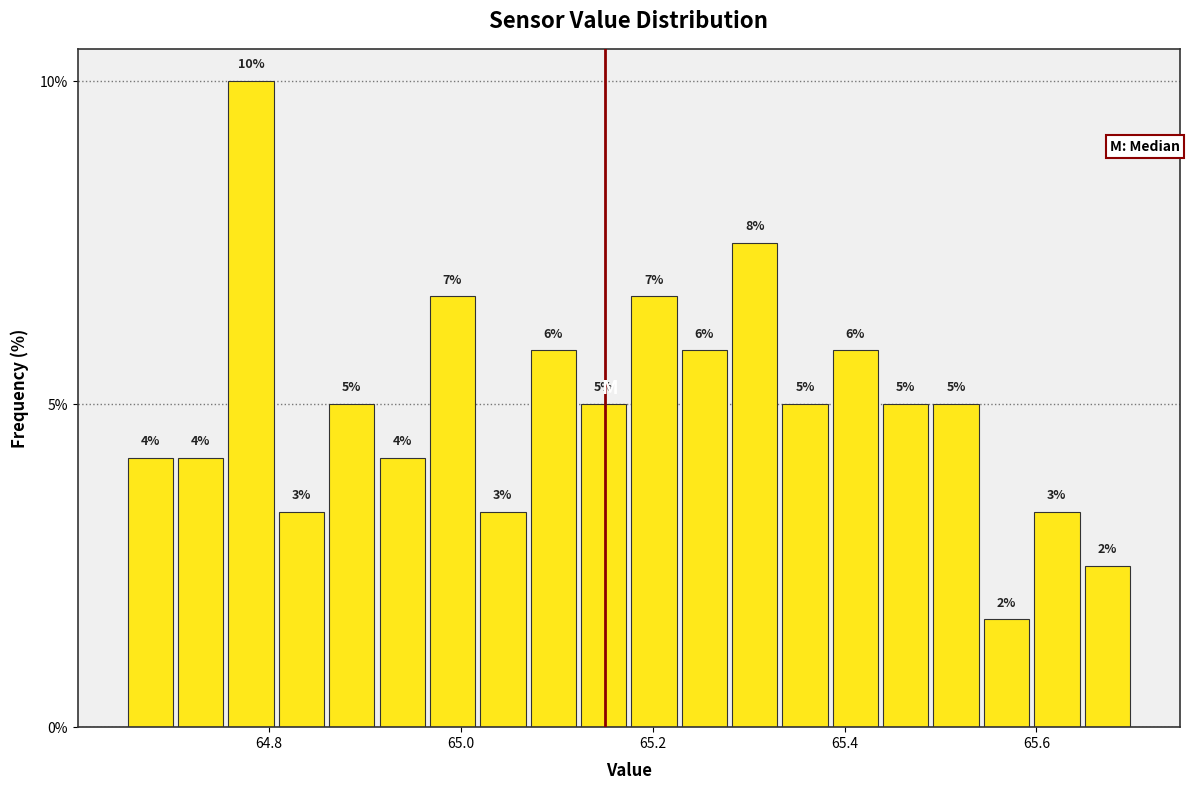

Around what value on the x-axis is the tallest bar? Give the approximate position of its centre, as read against the axis.

64.78